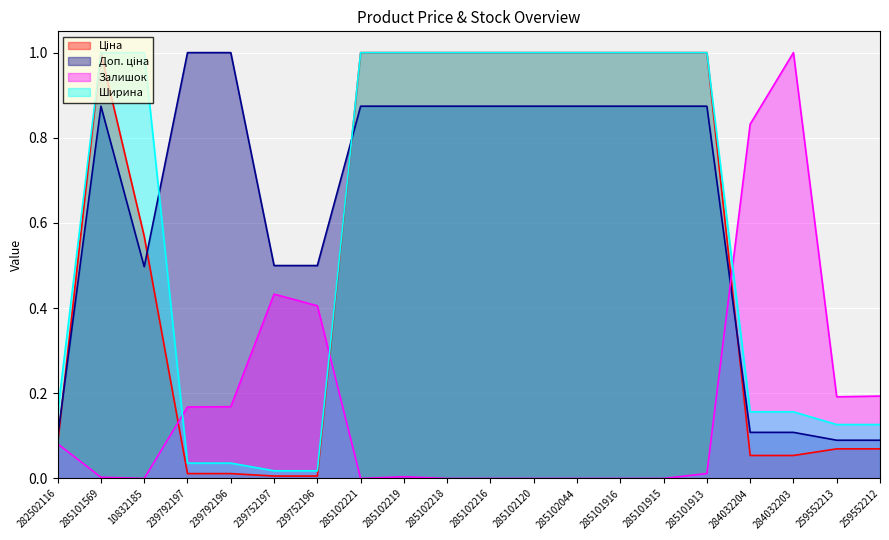

Reading left to right, what are all the values shown in this chart?

Ціна: 282502116=0.1	285101569=1.0	10832185=0.6	239792197=0.0	239792196=0.0	239752197=0.0	239752196=0.0	285102221=1.0	285102219=1.0	285102218=1.0	285102216=1.0	285102120=1.0	285102044=1.0	285101916=1.0	285101915=1.0	285101913=1.0	284032204=0.1	284032203=0.1	259552213=0.1	259552212=0.1
Доп. ціна: 282502116=0.1	285101569=0.9	10832185=0.5	239792197=1.0	239792196=1.0	239752197=0.5	239752196=0.5	285102221=0.9	285102219=0.9	285102218=0.9	285102216=0.9	285102120=0.9	285102044=0.9	285101916=0.9	285101915=0.9	285101913=0.9	284032204=0.1	284032203=0.1	259552213=0.1	259552212=0.1
Залишок: 282502116=0.1	285101569=0.0	10832185=0.0	239792197=0.2	239792196=0.2	239752197=0.4	239752196=0.4	285102221=0.0	285102219=0.0	285102218=0.0	285102216=0.0	285102120=0.0	285102044=0.0	285101916=0.0	285101915=0.0	285101913=0.0	284032204=0.8	284032203=1.0	259552213=0.2	259552212=0.2
Ширина: 282502116=0.2	285101569=1.0	10832185=1.0	239792197=0.0	239792196=0.0	239752197=0.0	239752196=0.0	285102221=1.0	285102219=1.0	285102218=1.0	285102216=1.0	285102120=1.0	285102044=1.0	285101916=1.0	285101915=1.0	285101913=1.0	284032204=0.2	284032203=0.2	259552213=0.1	259552212=0.1